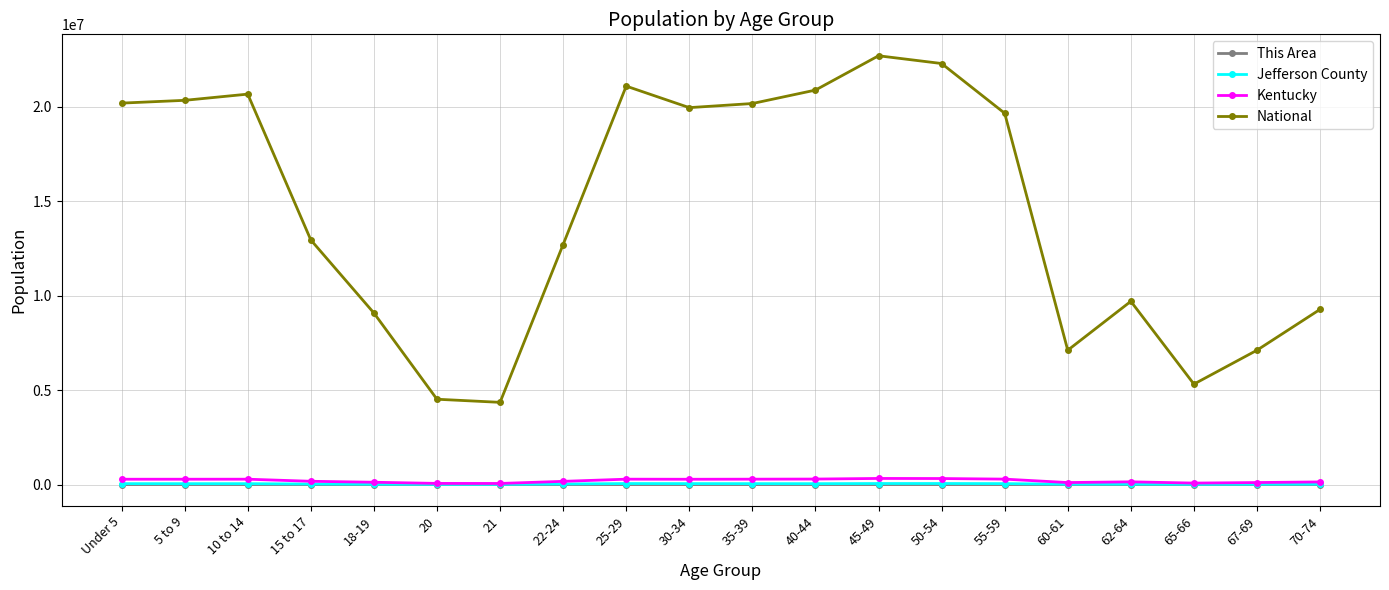

How many lines are shown in the chart?

4